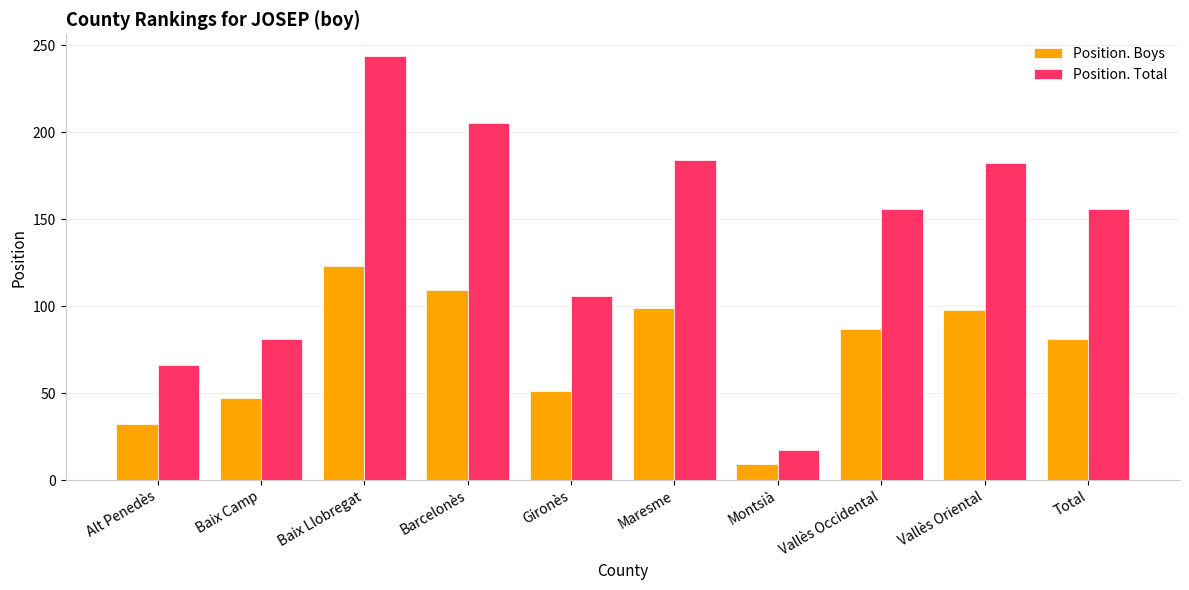

True or false: Position. Total has a value of 29 at Alt Penedès.

False